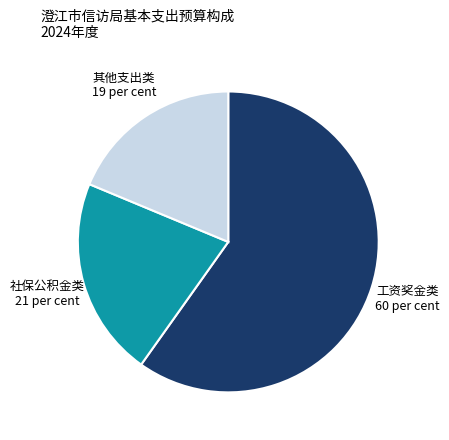

Is there a majority slice in this chart?

Yes